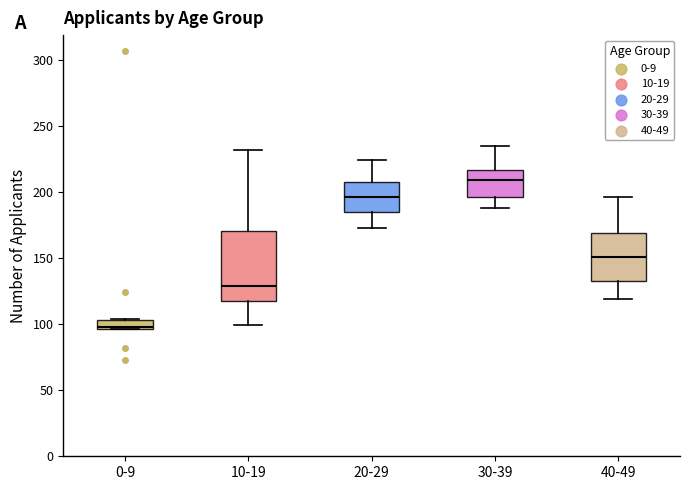

Comparing the boxes themselves (not the whiskers), which one is the tallest?

10-19